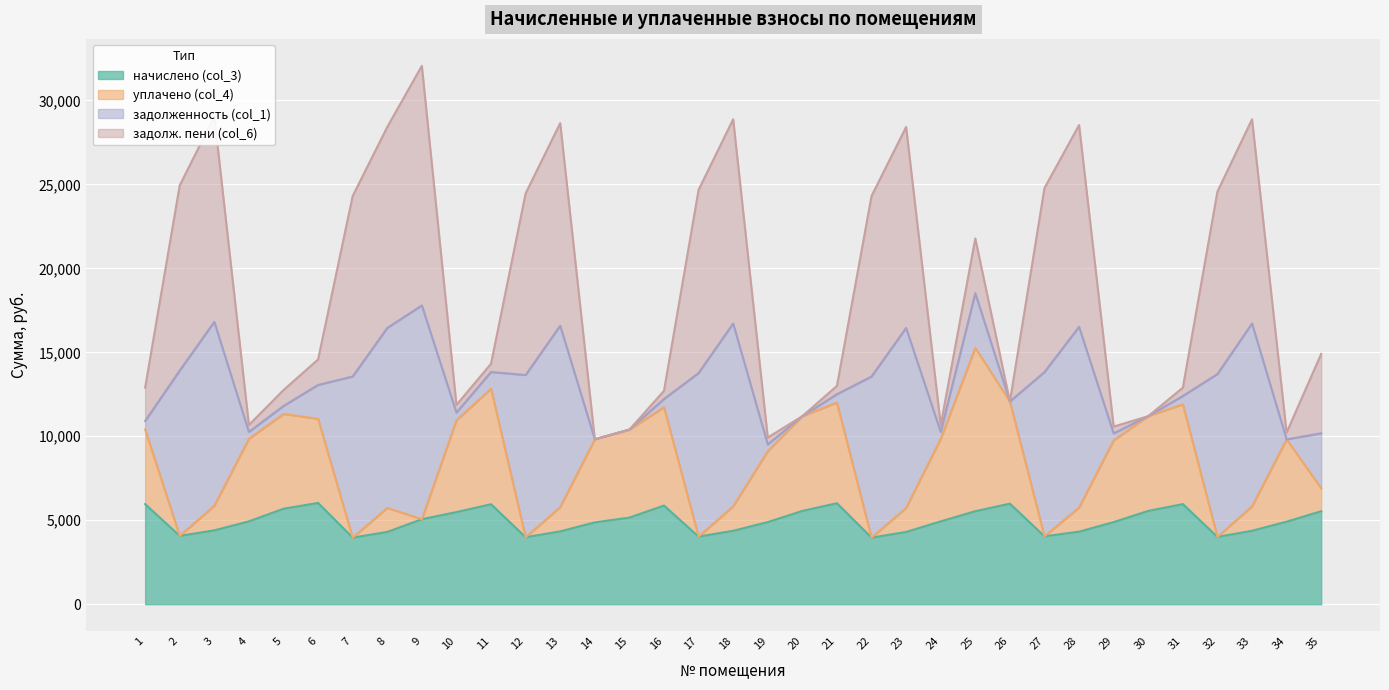

At which category is the sum across all series the highest?

9